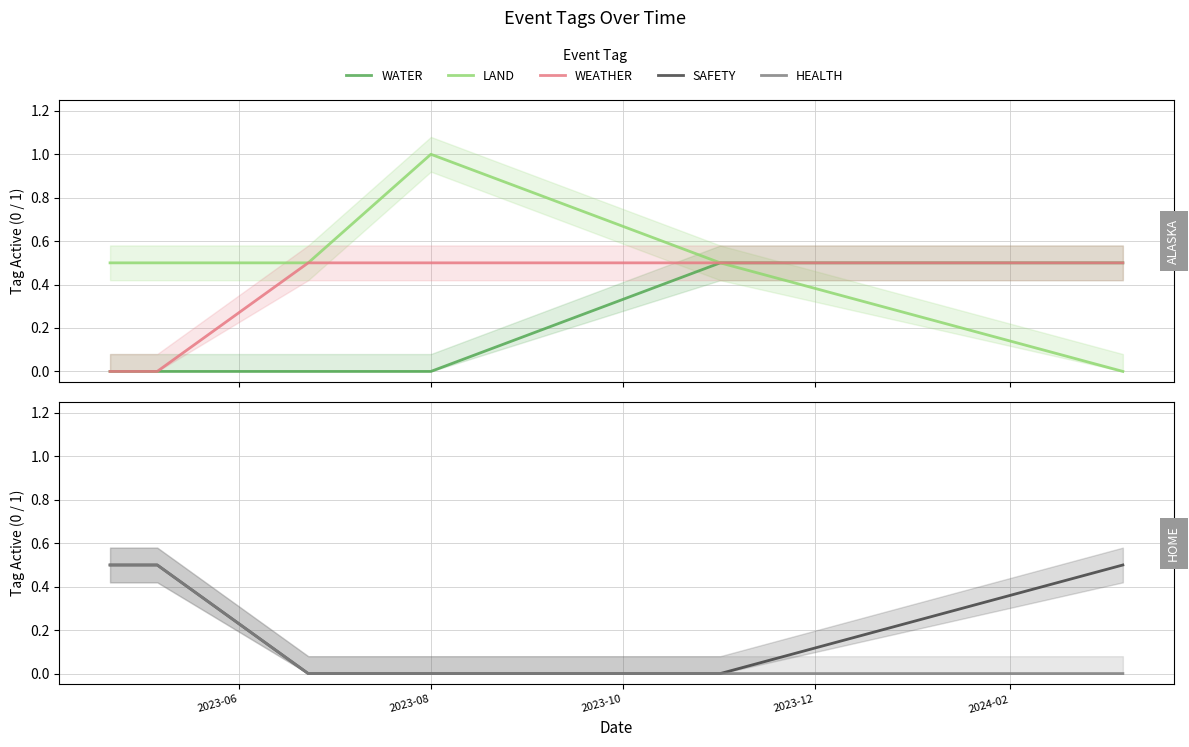

What is the average value of the WEATHER series?

0.3